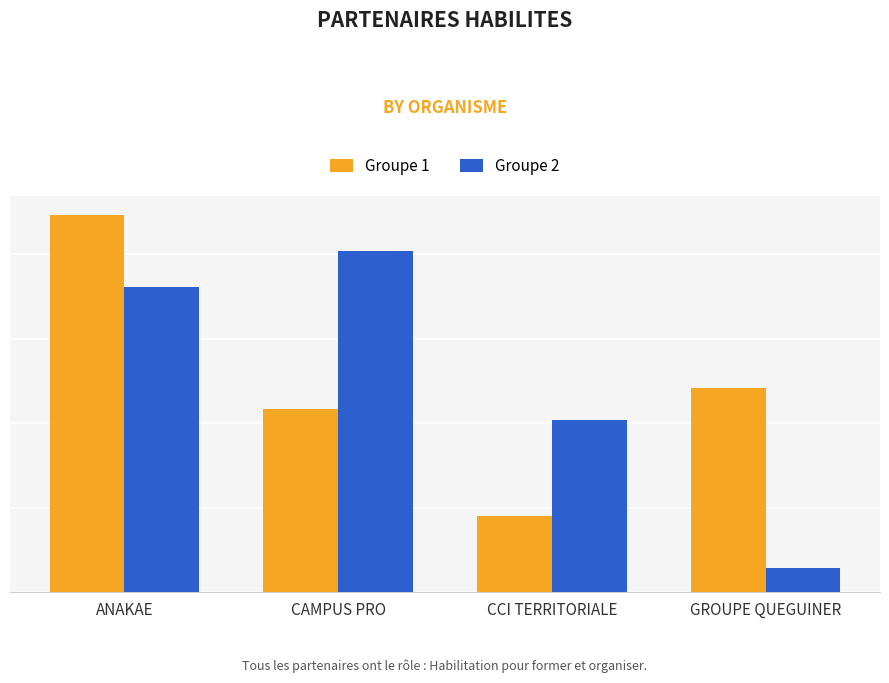

Does the chart contain stacked bars?

No